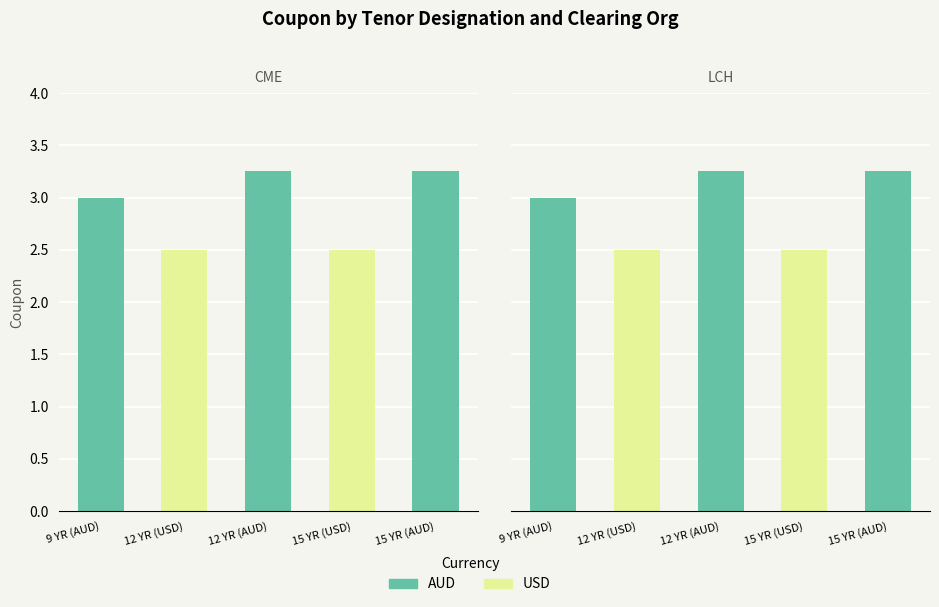

Count the CME values in the range 2 to 3.

3